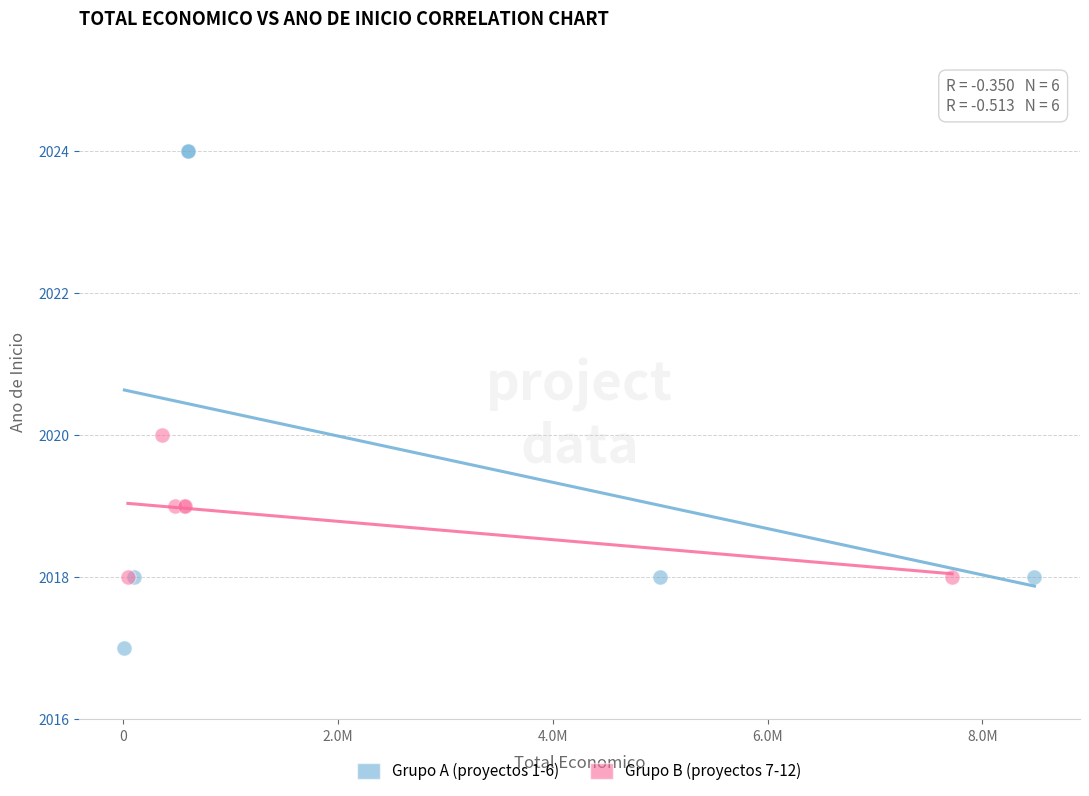

Which series has the largest Y range (max minus min)?

Grupo A (proyectos 1-6)